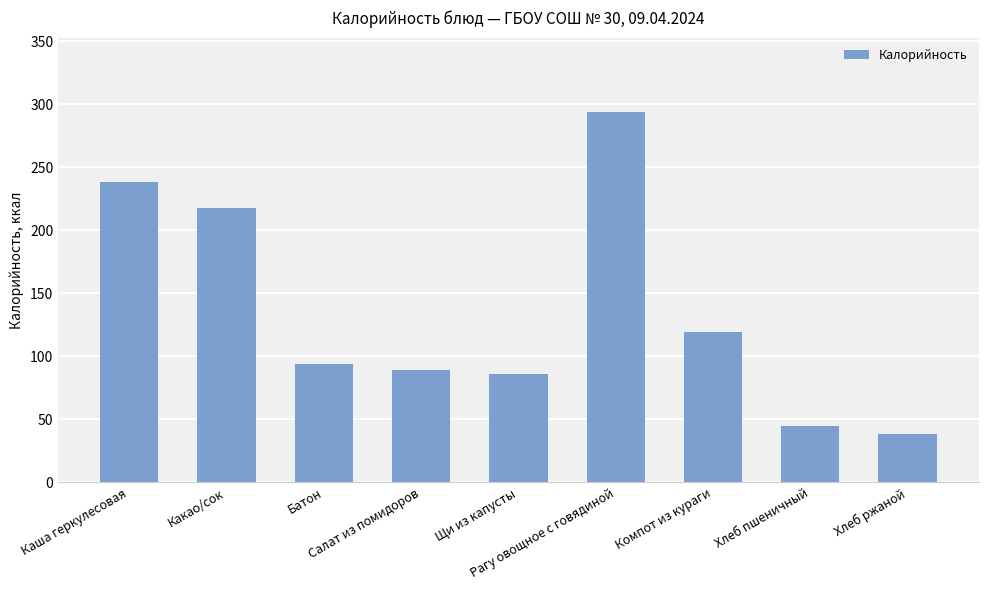

How many data points are less than 94?

4